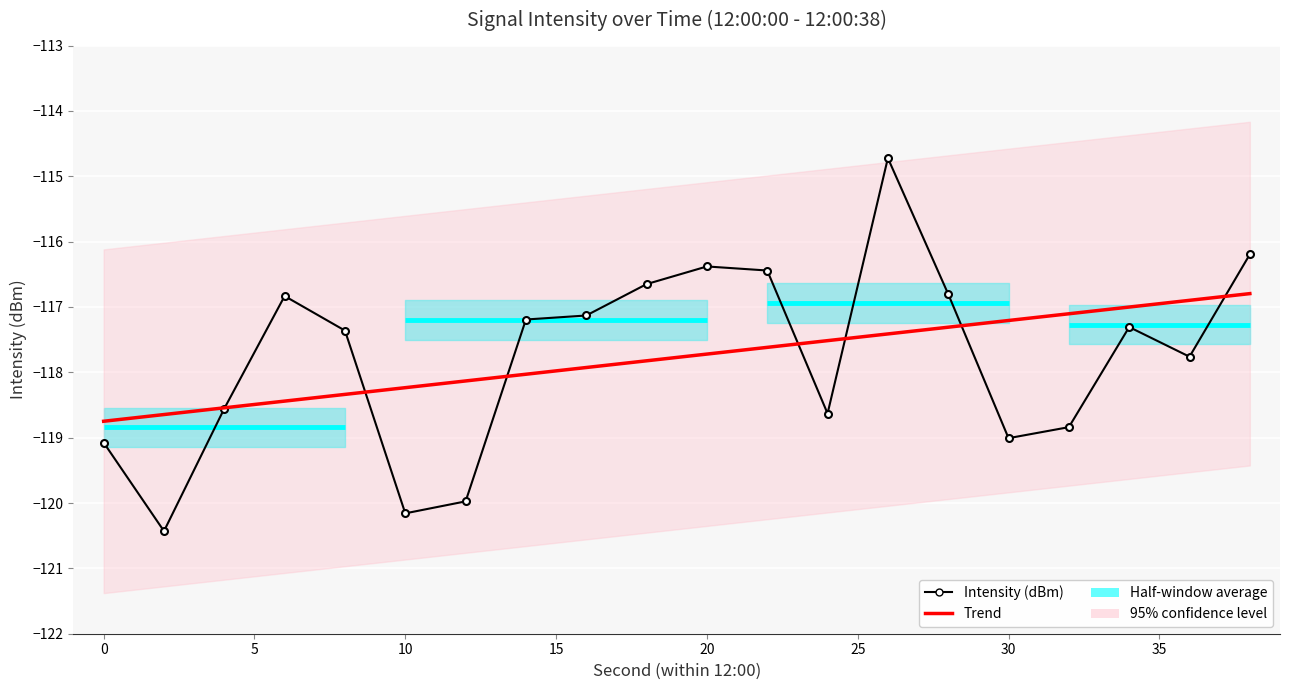

What is the total value across all series at 5?

-237.1